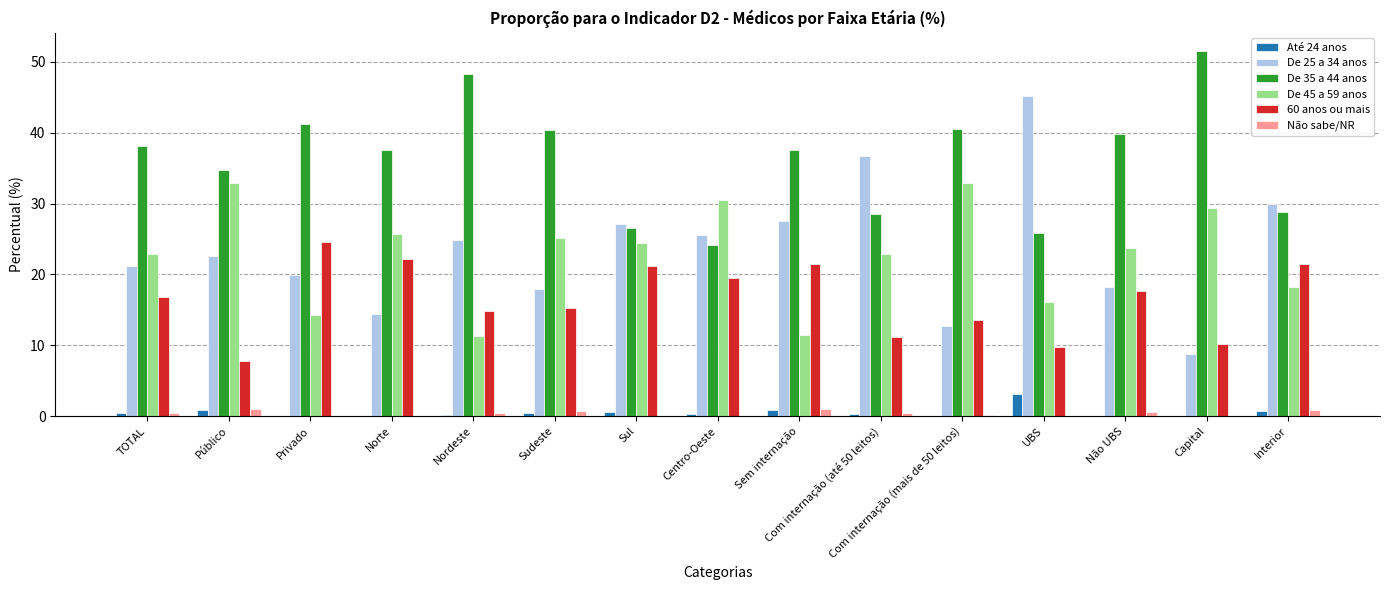

What is the sum of all Até 24 anos values?

8.0